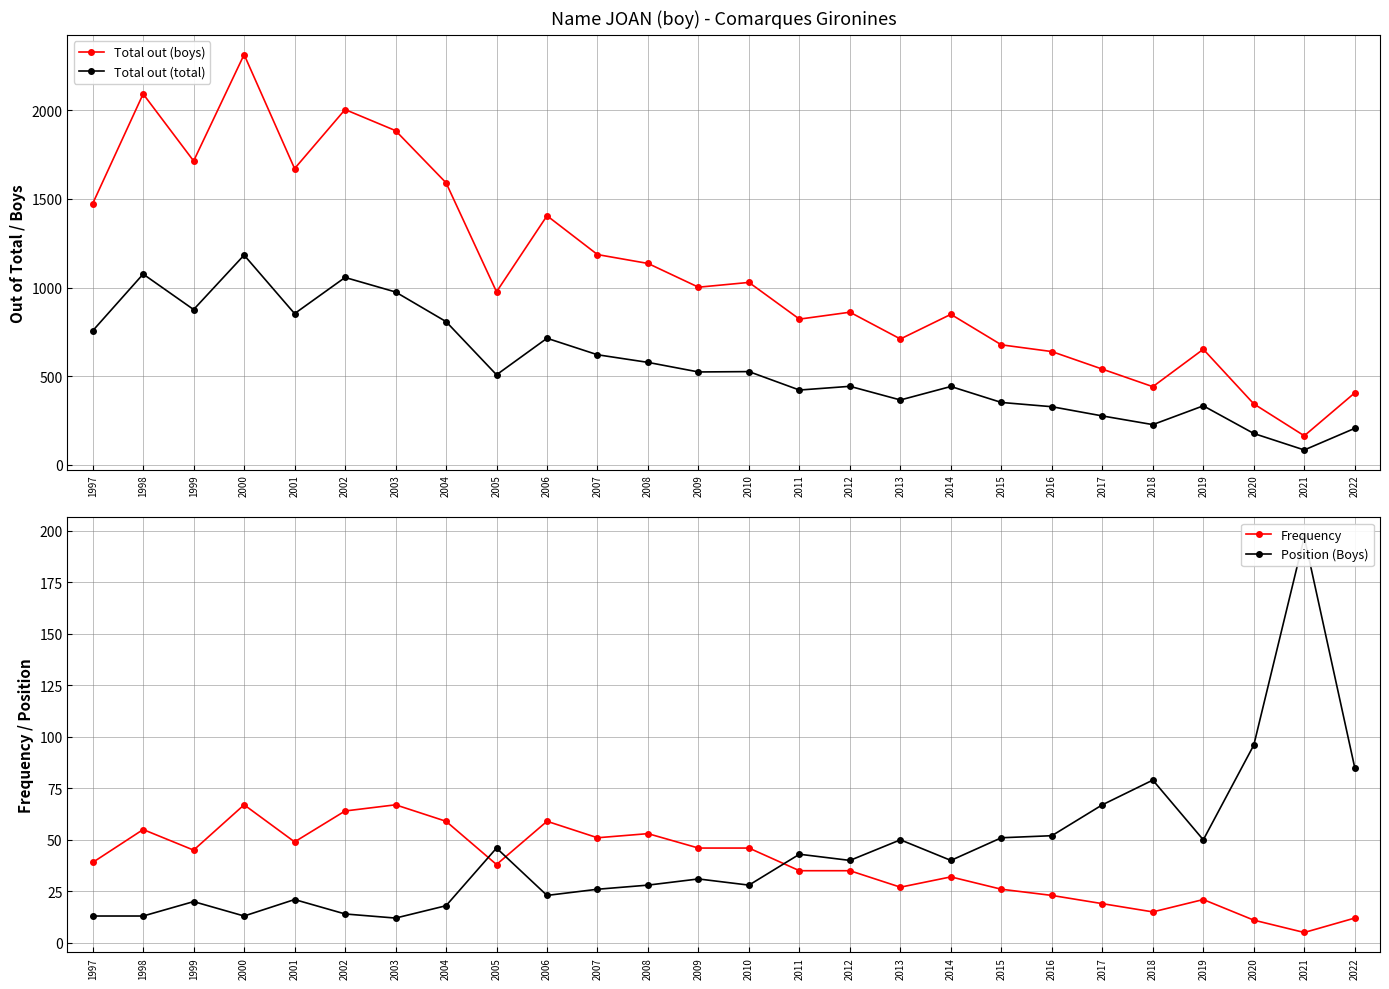

Where does the Frequency series first go above 39?

1998